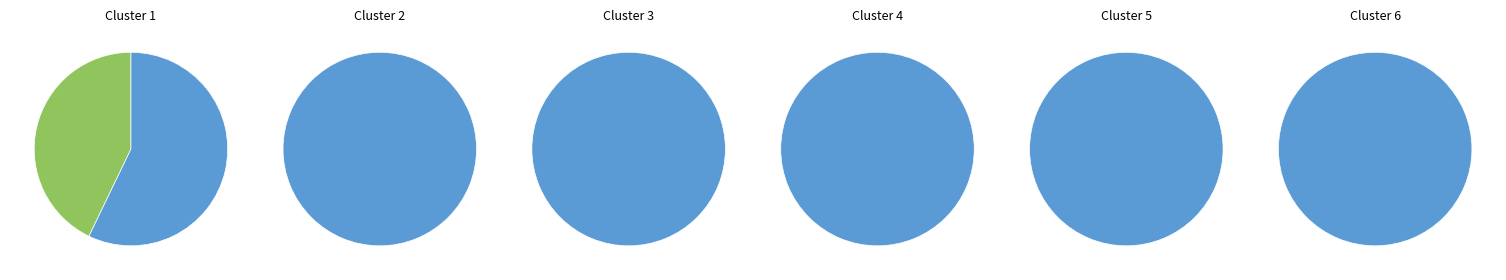

Rank the categories by value from highest to lowest.

农村特困对象, 城市特困对象